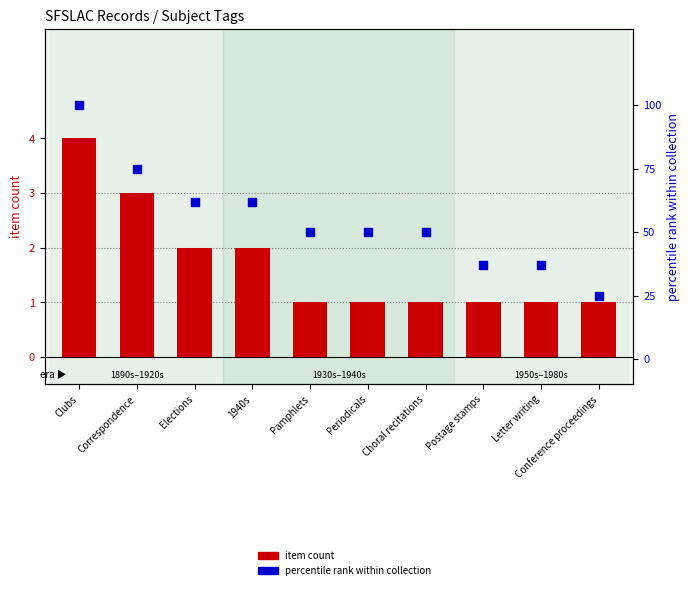

At which category is the sum across all series the highest?

Clubs